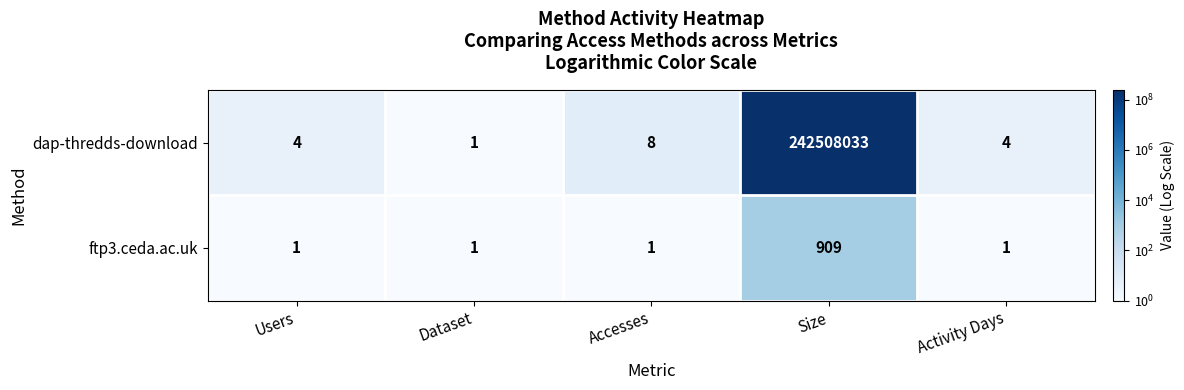

What is the sum of the dap-thredds-download values at Dataset and Accesses?

9